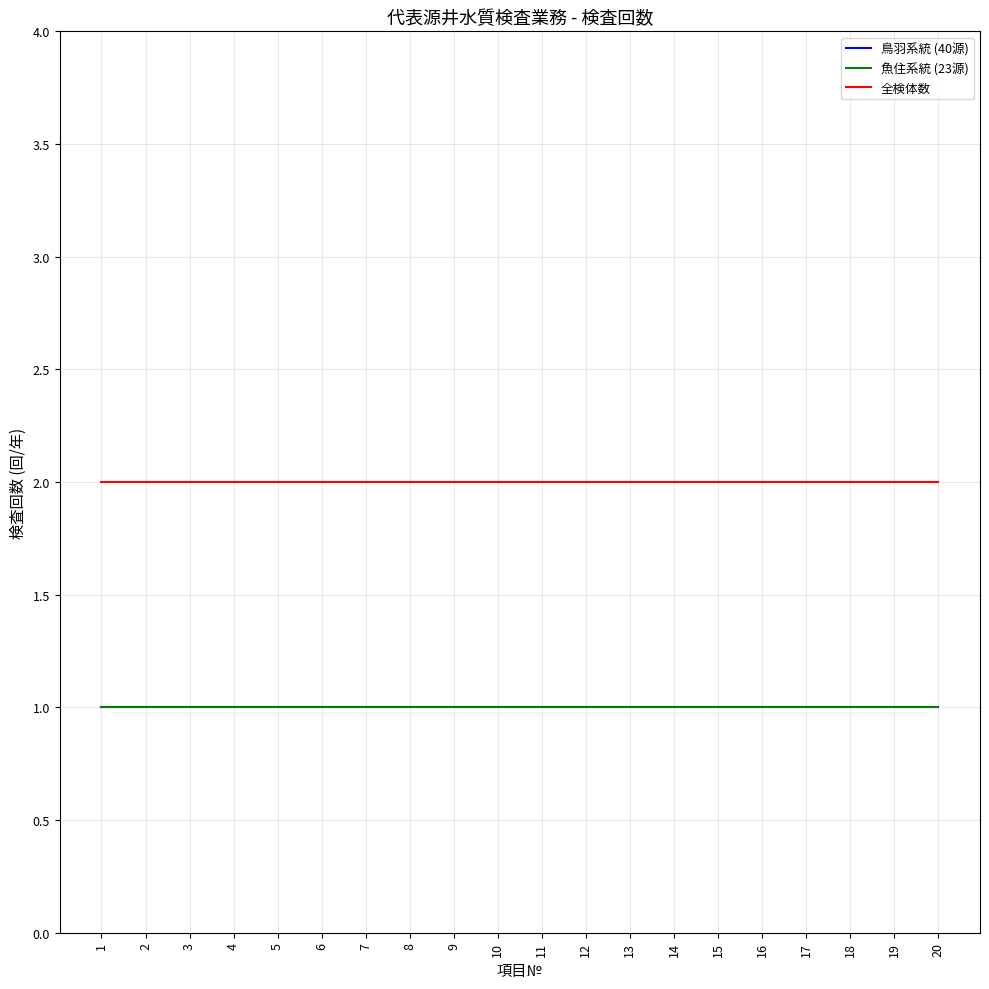

The 鳥羽系統 (40源) series shows 1 at 3. True or false?

True